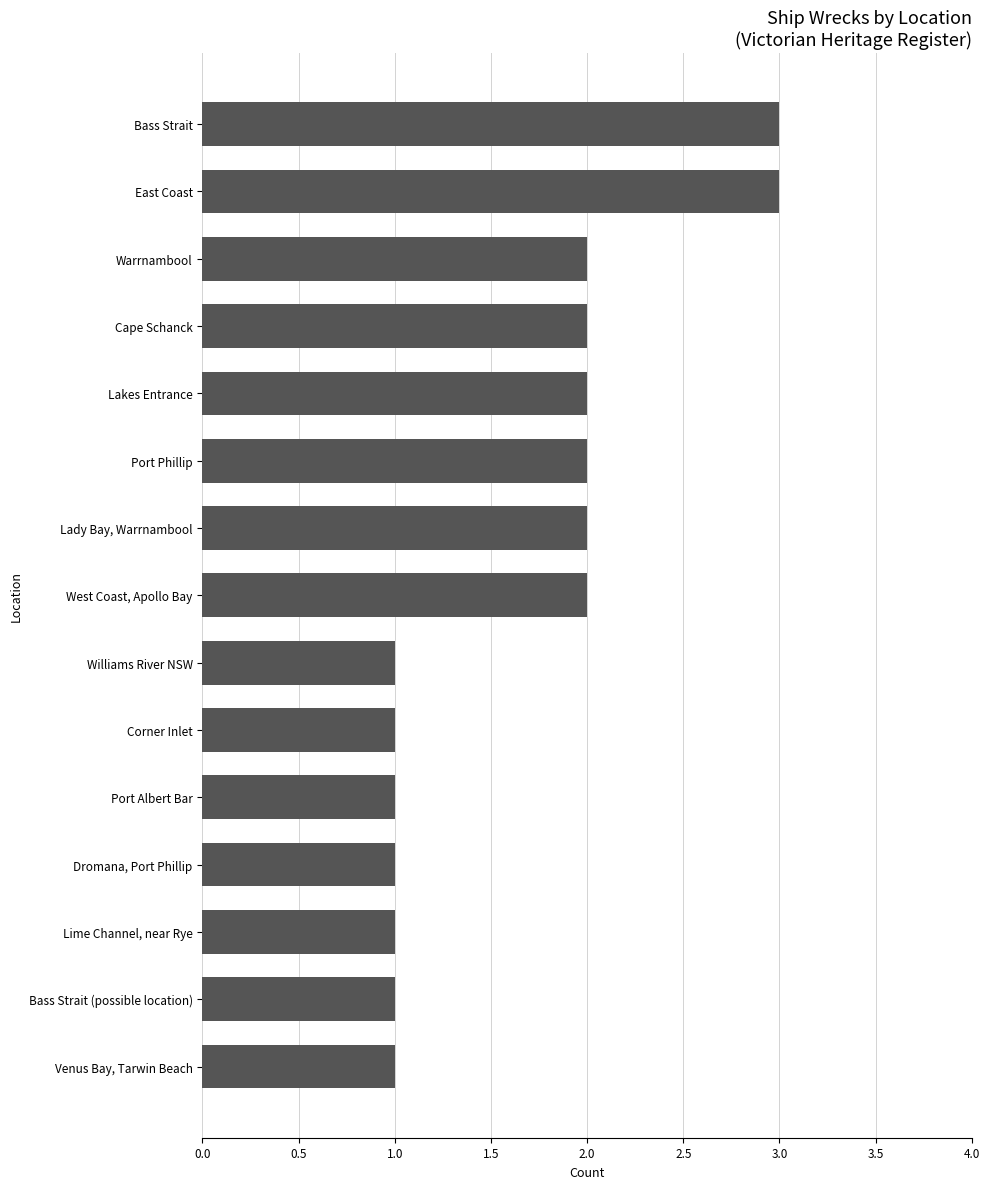

What is the maximum value shown in the chart?

3